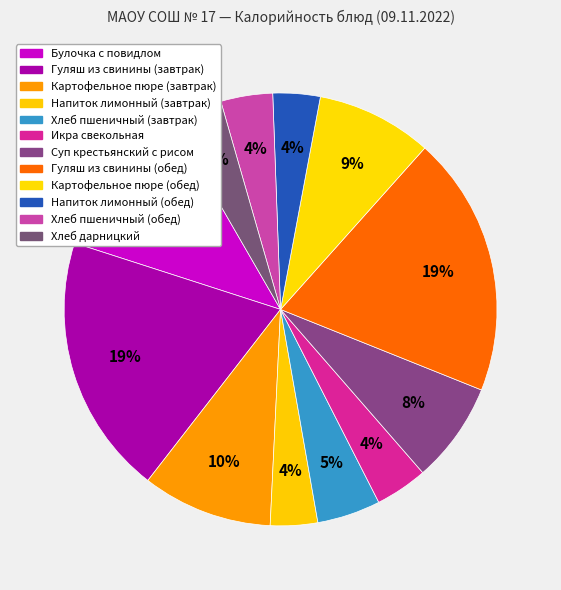

Count the number of slices in the pie.

12